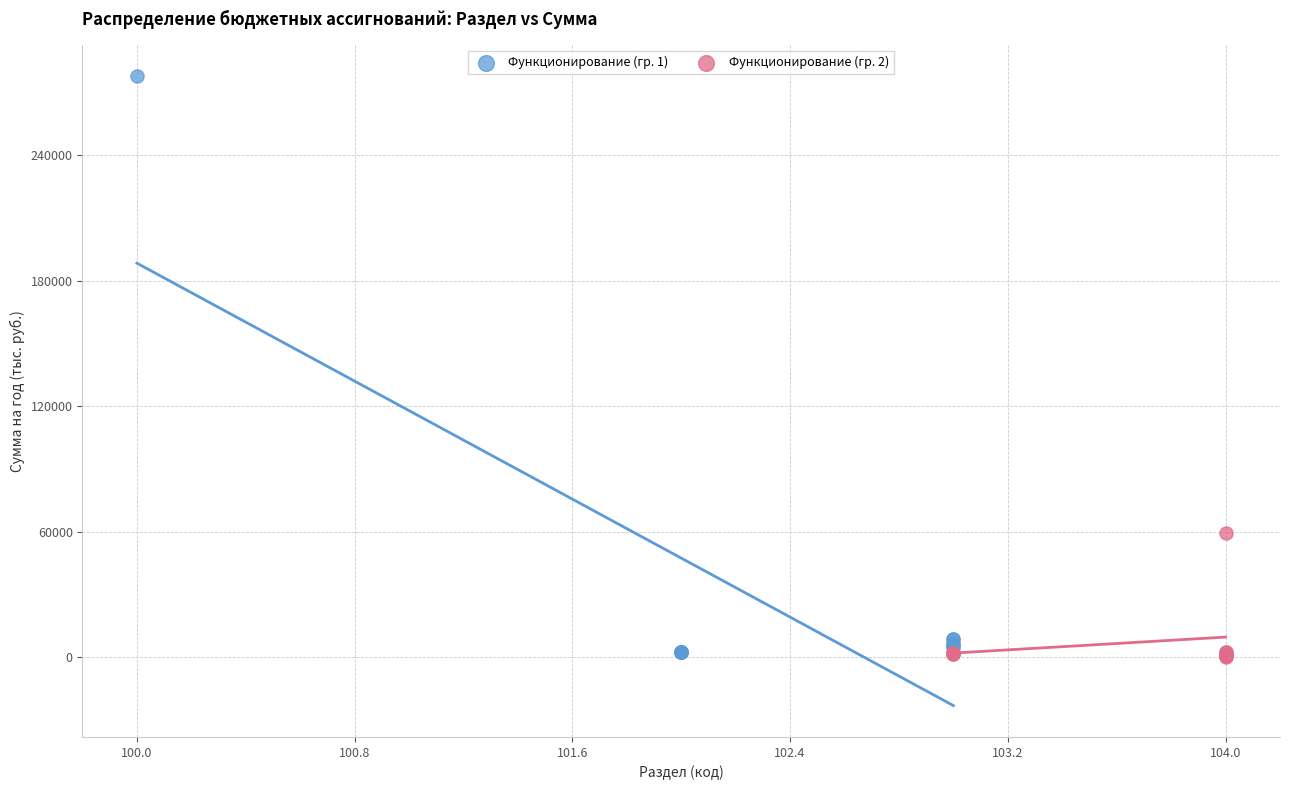

What are all the series names shown in the legend?

Функционирование (гр. 1), Функционирование (гр. 2)